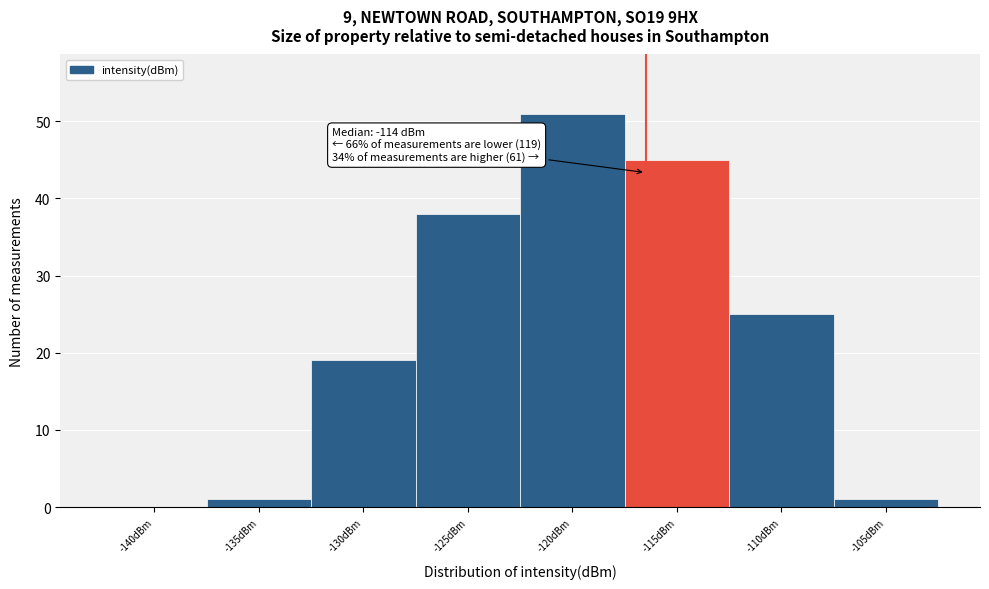

Reading left to right, extract all data points from this chart.

-140dBm=0	-135dBm=1	-130dBm=19	-125dBm=38	-120dBm=51	-115dBm=45	-110dBm=25	-105dBm=1